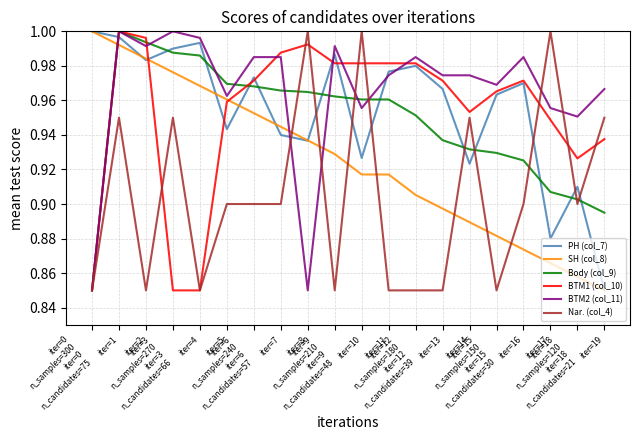

How many intersections are there between Nar. (col_4) and PH (col_7)?

9